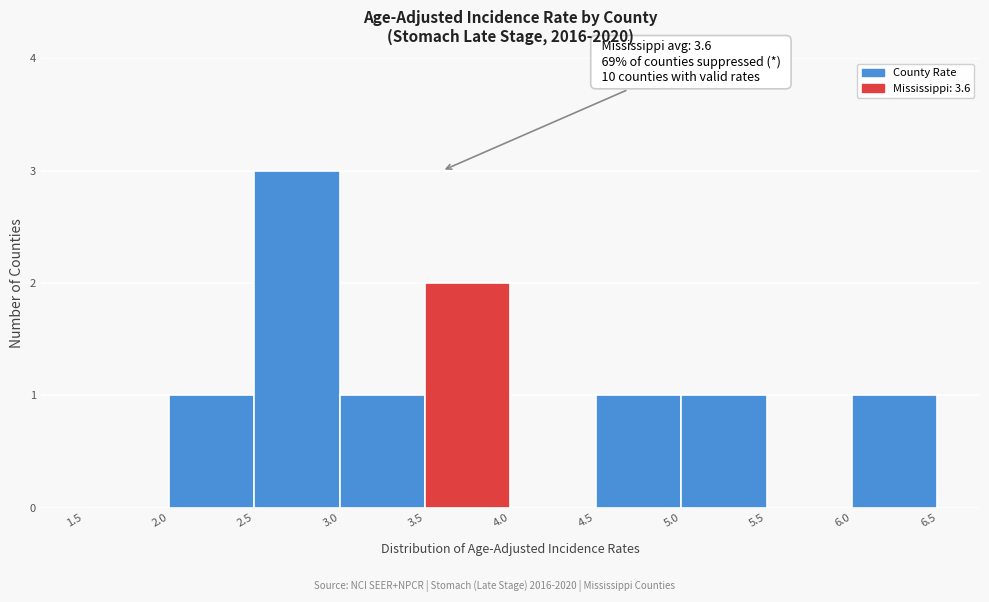

Which range on the x-axis has the tallest bar?

2.5 to 3.0